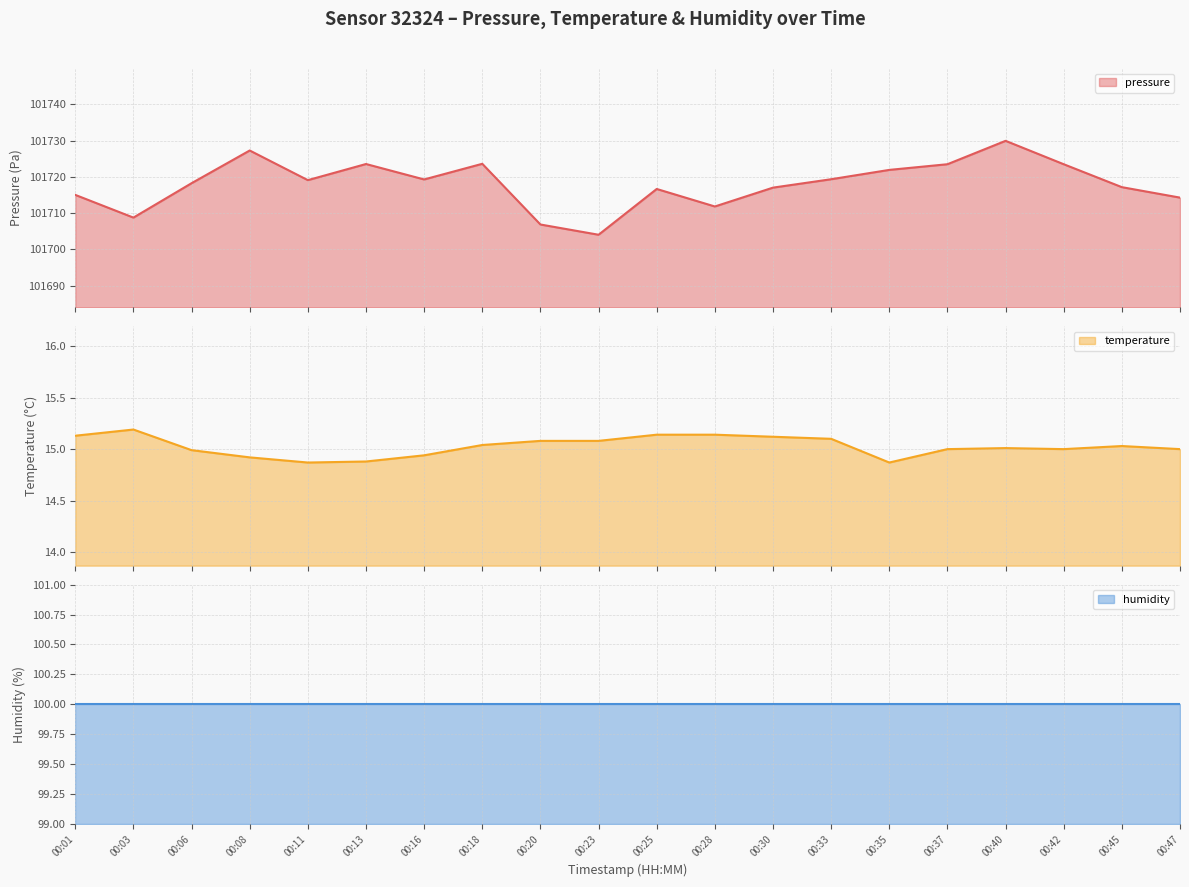

What is the average value of the pressure series?

101718.0